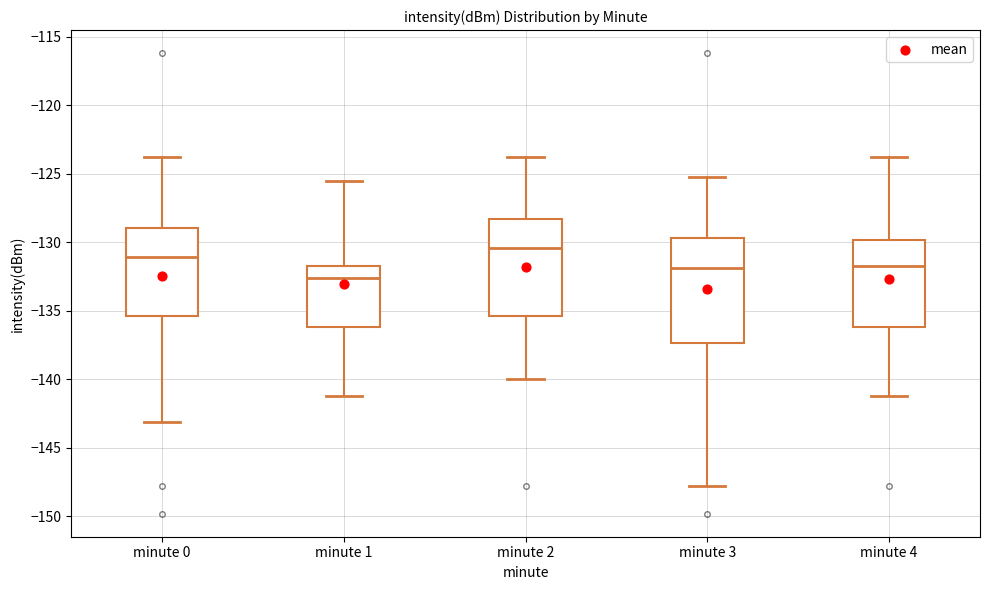

Reading left to right, transcribe this box plot: for each box, give where its median line is, the range the box spans, and where its two whiskers end, as read against the y-axis. The values are not printed on the chart, so give them approximately, as read against the axis.

minute 0: median -131.0, box -135.5 to -129.0, whiskers -143.0 to -124.0
minute 1: median -132.5, box -136.0 to -131.5, whiskers -141.0 to -125.5
minute 2: median -130.5, box -135.5 to -128.5, whiskers -140.0 to -124.0
minute 3: median -132.0, box -137.5 to -129.5, whiskers -148.0 to -125.0
minute 4: median -131.5, box -136.0 to -130.0, whiskers -141.0 to -124.0